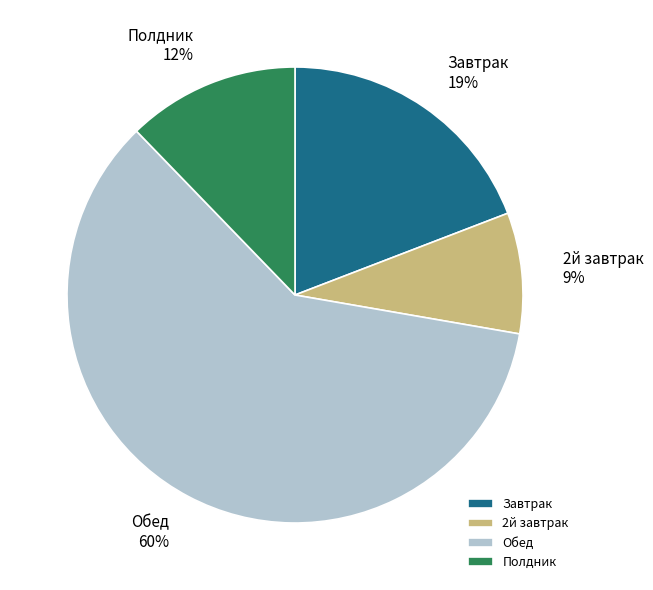

Is it true that 2й завтрак is 9% of the pie?

True